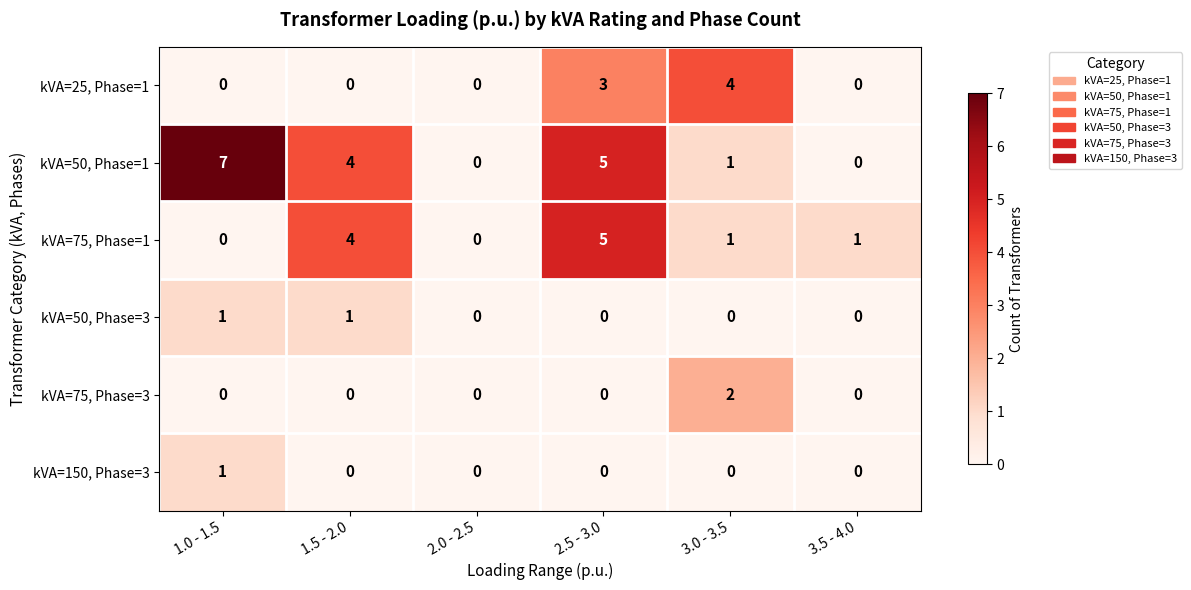

At which label is kVA=25, Phase=1 closest to 2?

2.5 - 3.0